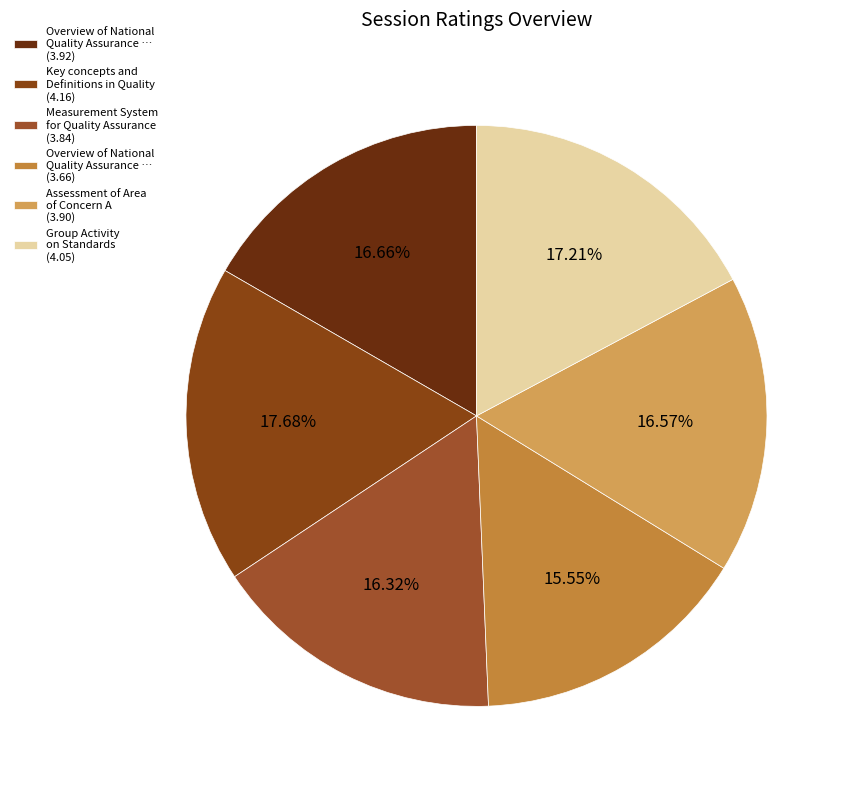

Does any single category account for the majority?

No